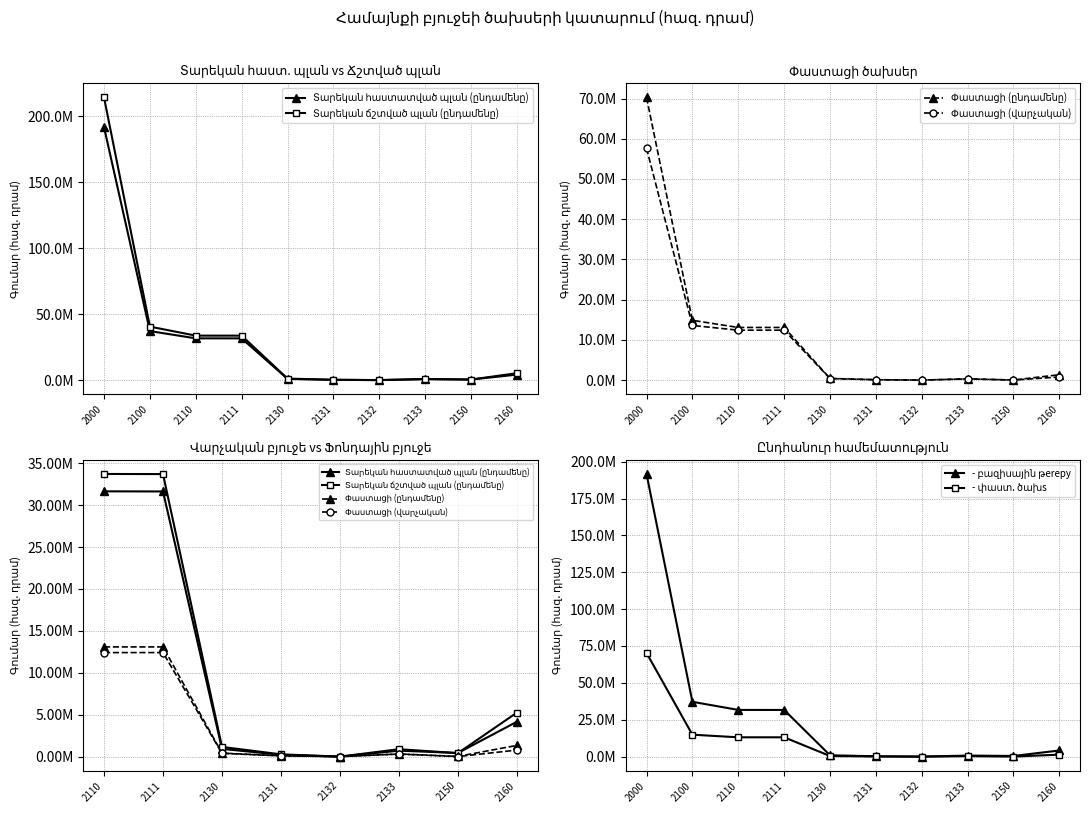

What are all the series names shown in the legend?

Տարեկան հաստատված պլան (ընդամենը), Տարեկան ճշտված պլան (ընդամենը), Փաստացի (ընդամենը), Փաստացի (վարչական)